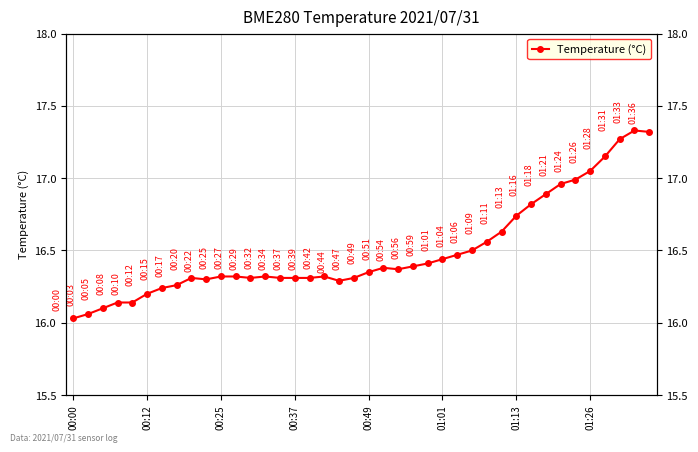

True or false: there are more than 2 points higher than both neighbors.

True